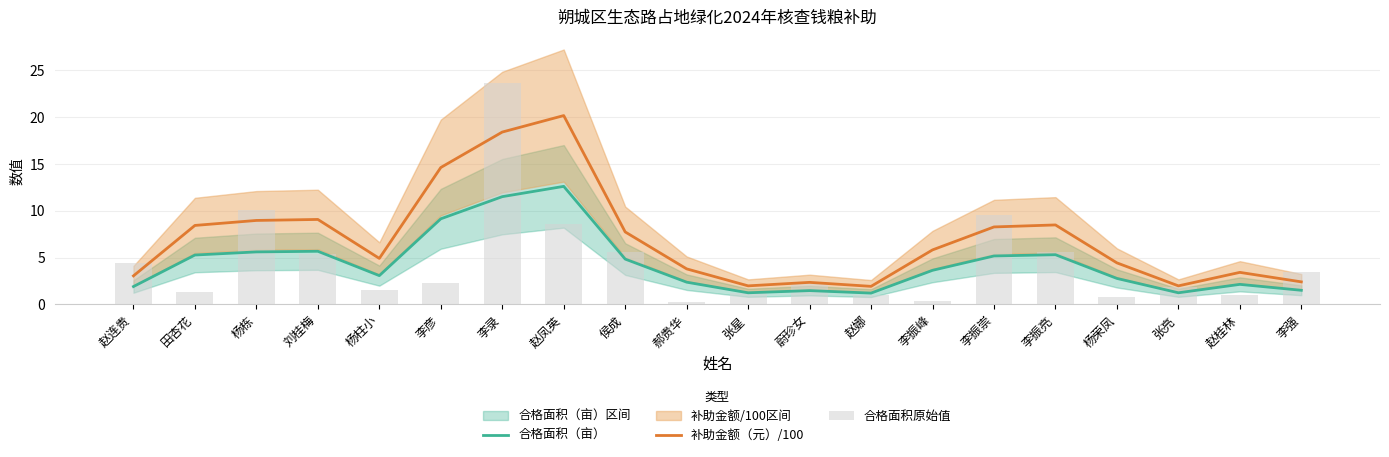

What is the difference between the 补助金额（元）/100 values at 刘桂梅 and 李强?

6.7